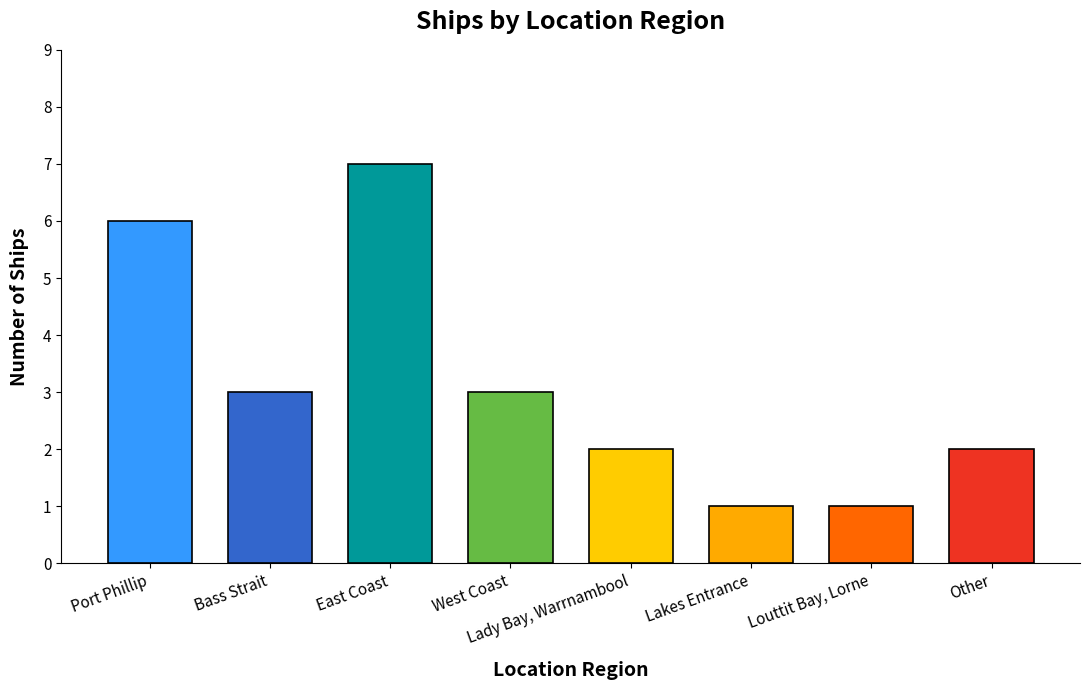

Which label corresponds to the largest value in the chart?

East Coast